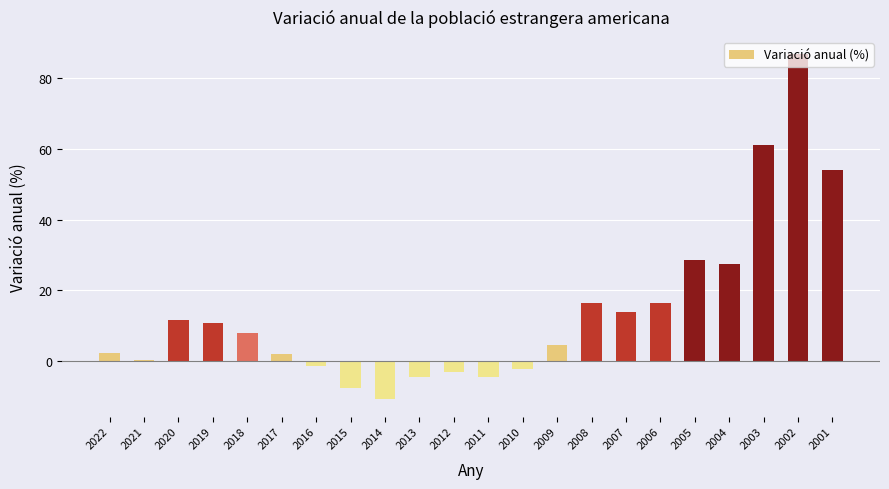

How many data points are less than 7?

11